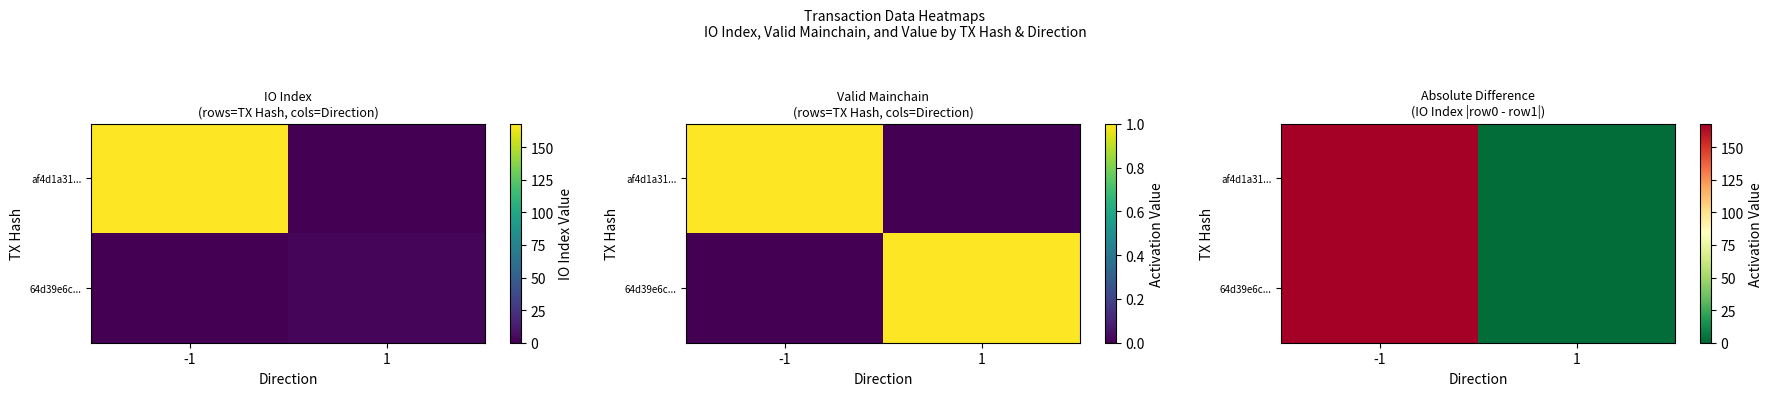

What is the average value of the af4d1a31... series?

85